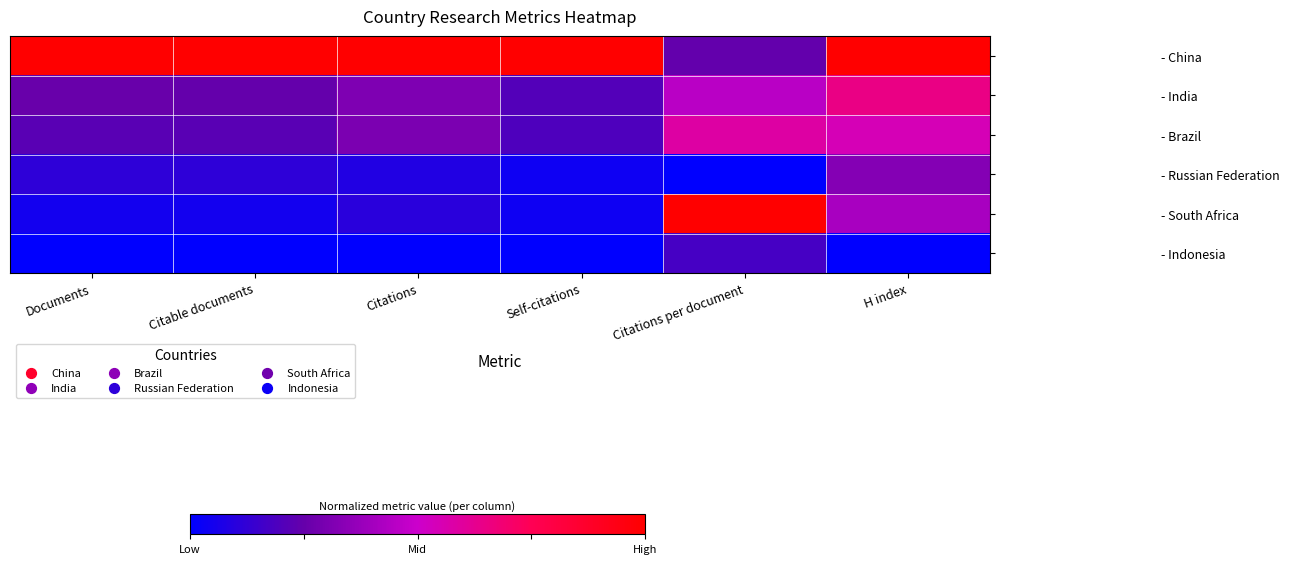

What is the total value across all series at Citable documents?

1.6